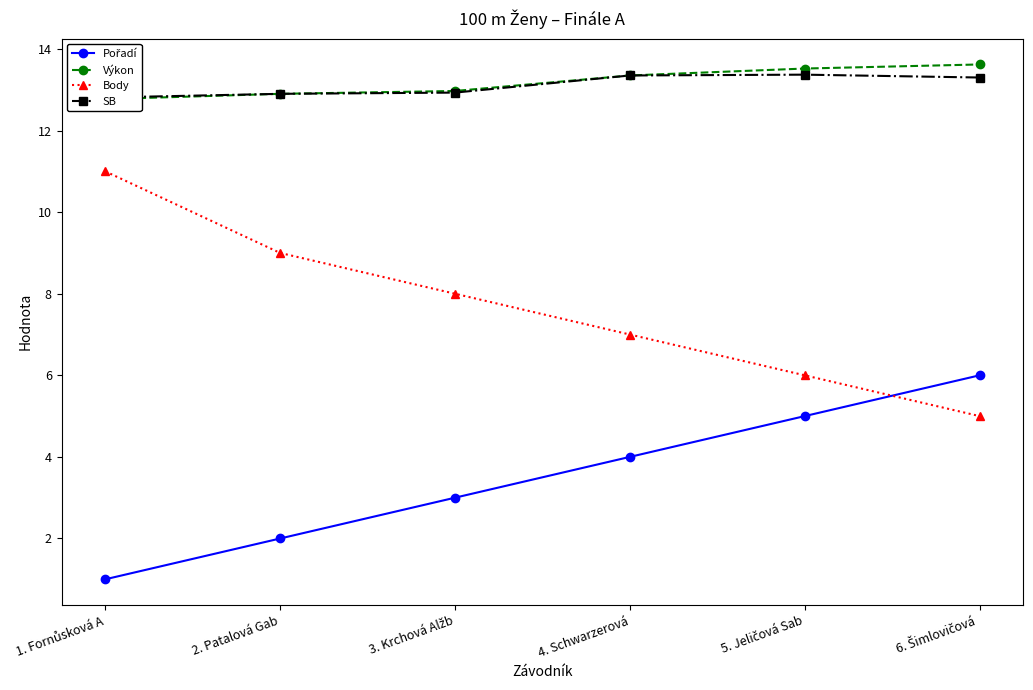

What position from the right is 3. Krchová Alžb?

4